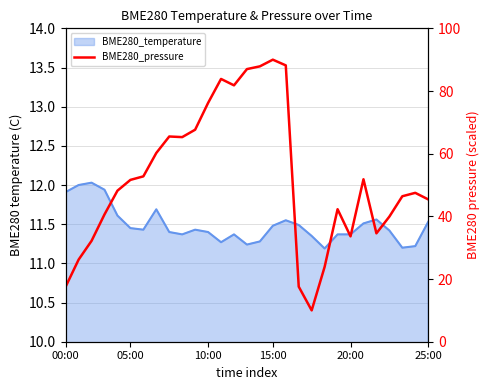

What is the difference between the maximum and minimum values?

80.0